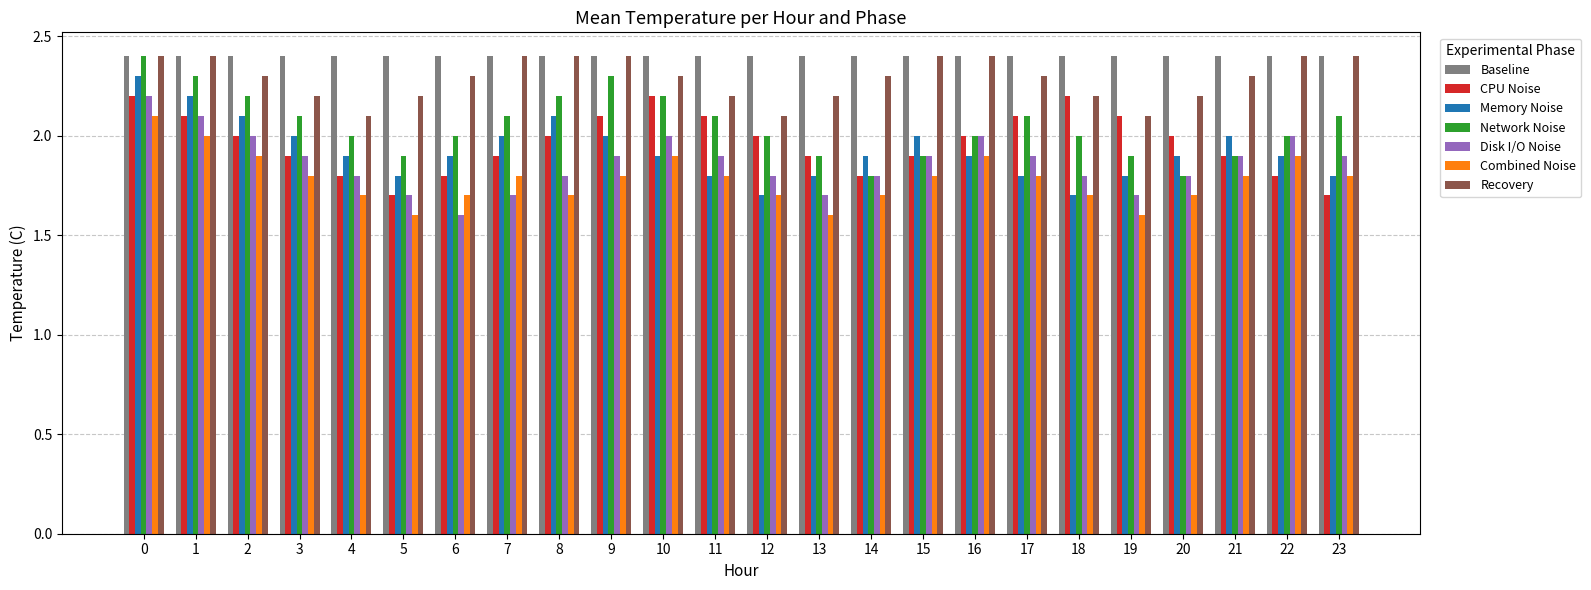

What is the value of the Combined Noise bar at the 5th from the left?

1.7